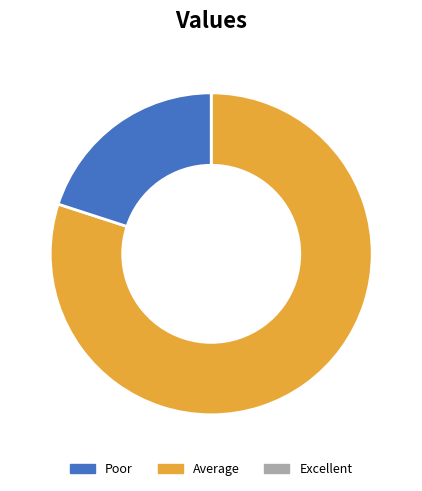

Does any single category account for the majority?

Yes